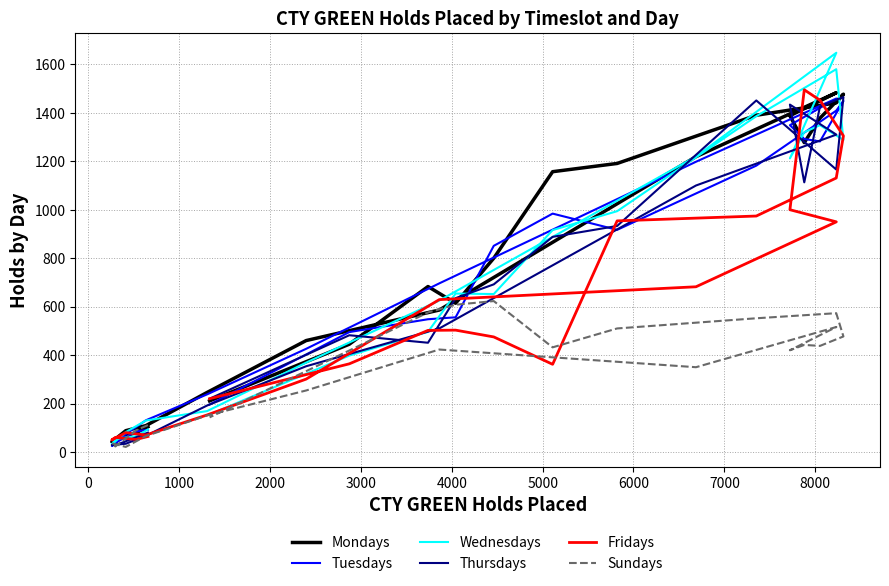

How many data points in Mondays are less than 683?

12